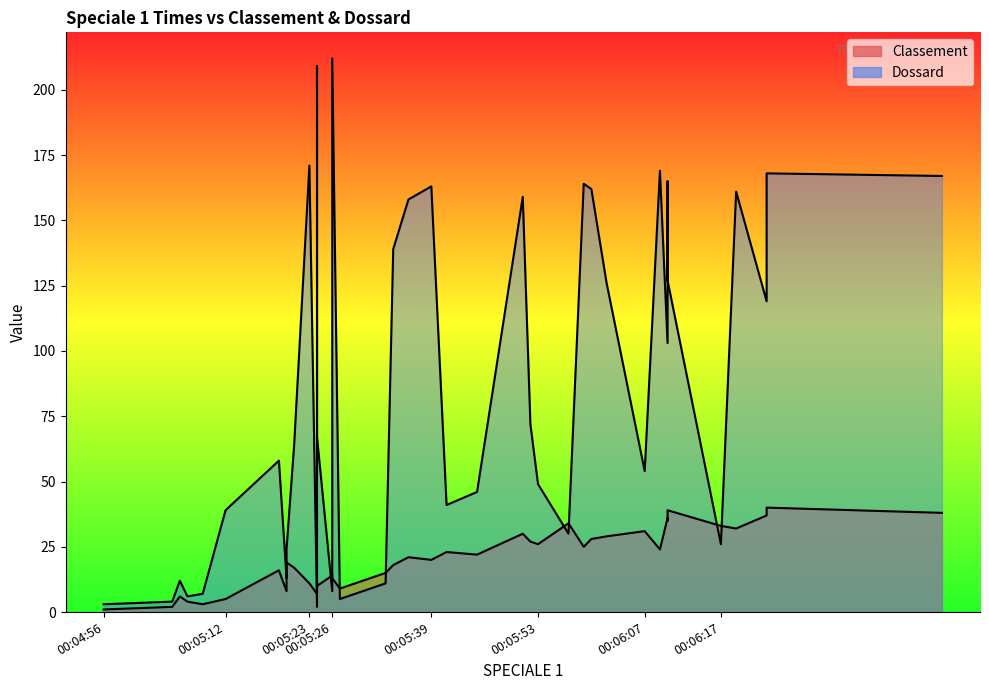

How many data points in Classement are above 21?

19